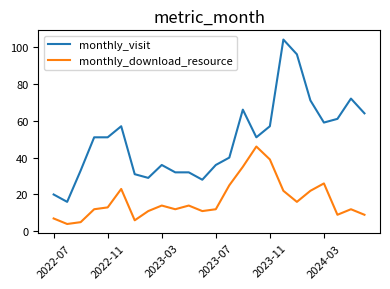

What is the minimum value for monthly_download_resource?

4